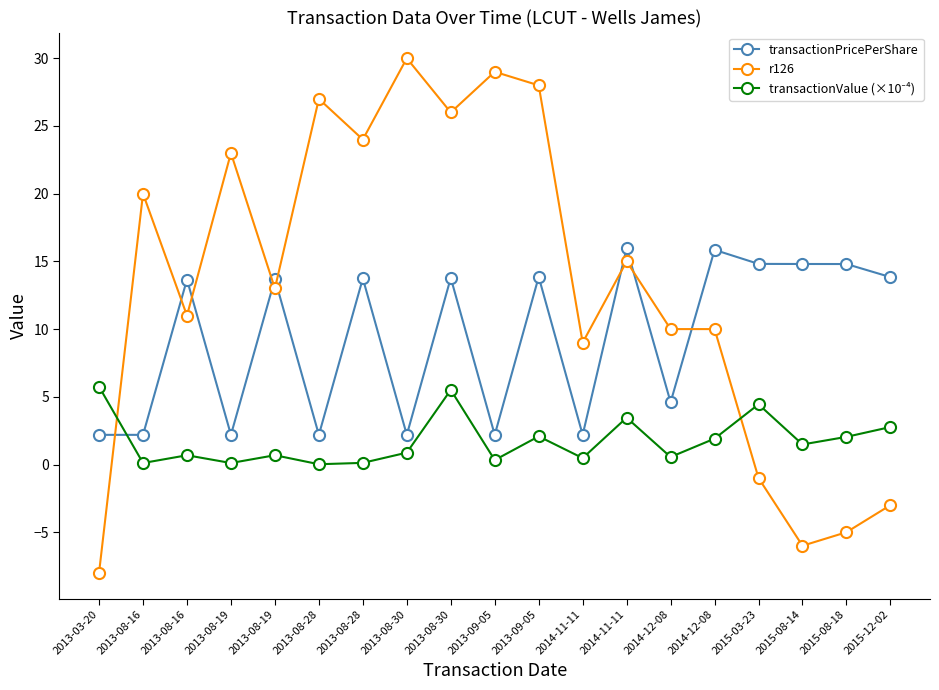

How many categories are shown in the chart?

19